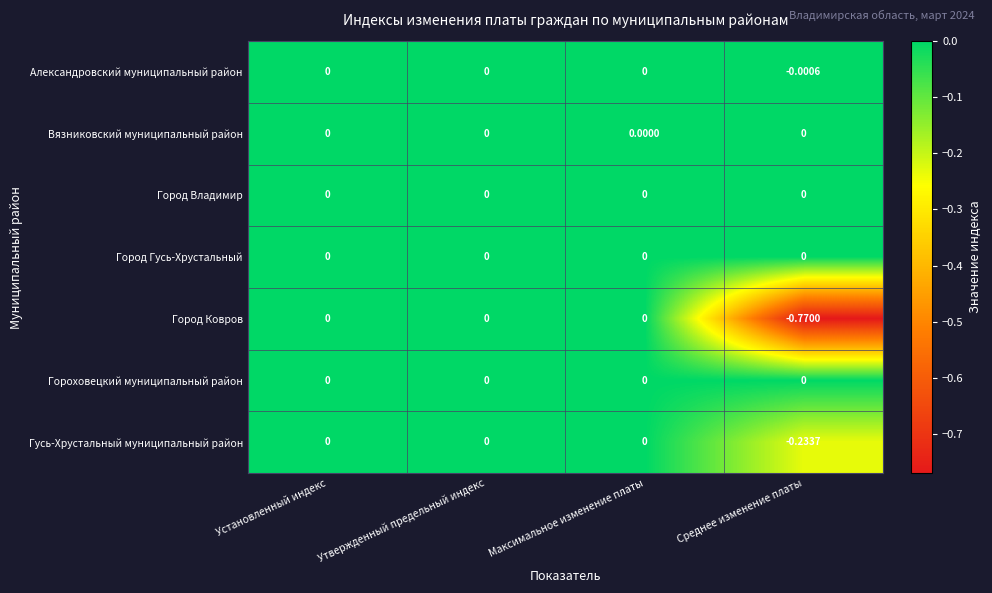

Which series changed the most between Утвержденный предельный индекс and Среднее изменение платы?

Город Ковров